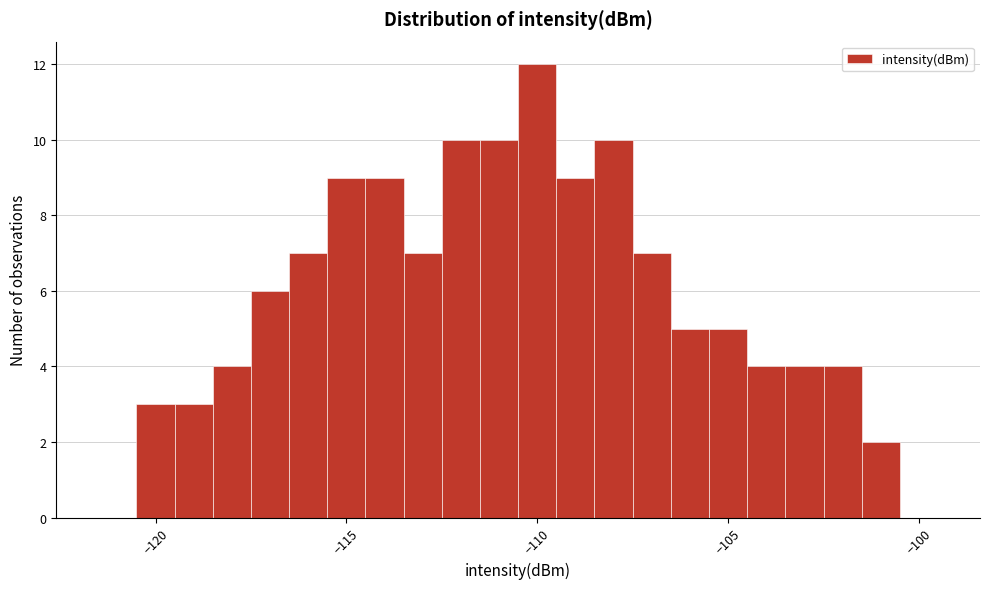

Around what value on the x-axis is the tallest bar? Give the approximate position of its centre, as read against the axis.

-110.0